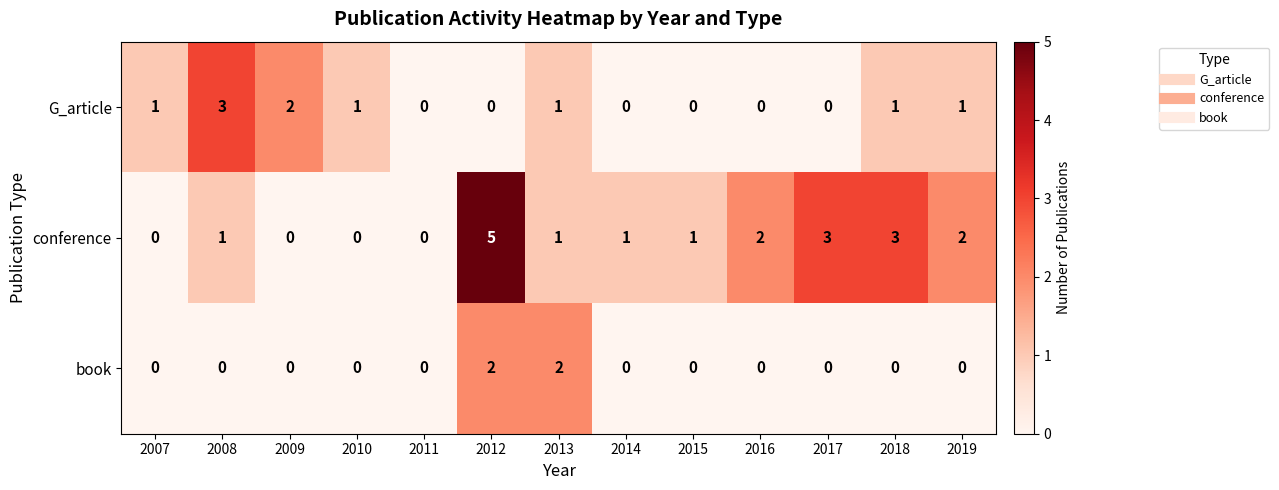

How many data points in conference are less than 1?

4